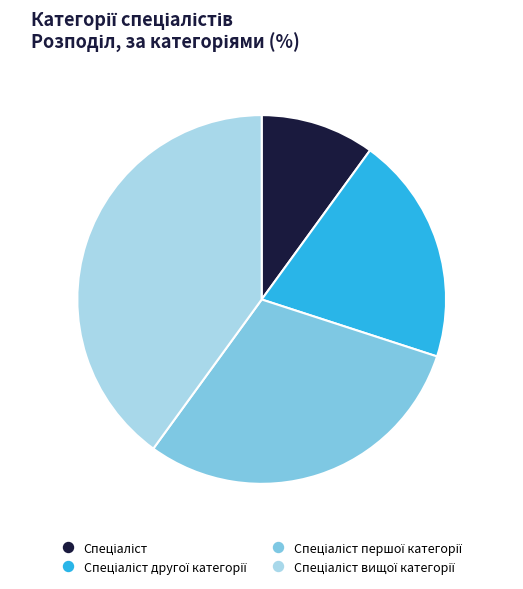

Does any single category account for the majority?

No